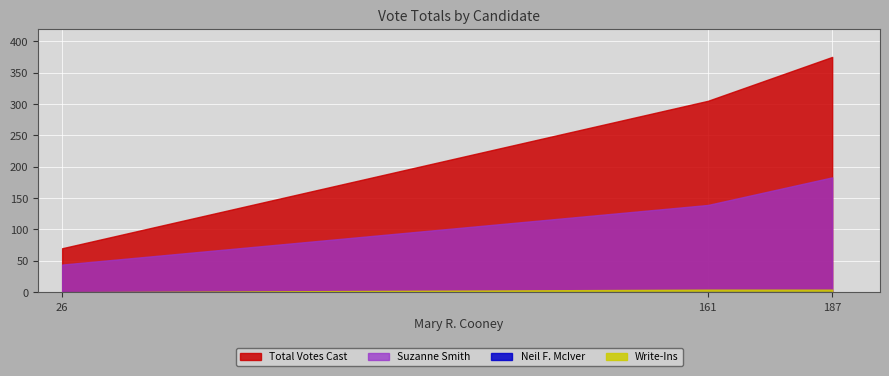

What is the average value of the Neil F. McIver series?

1